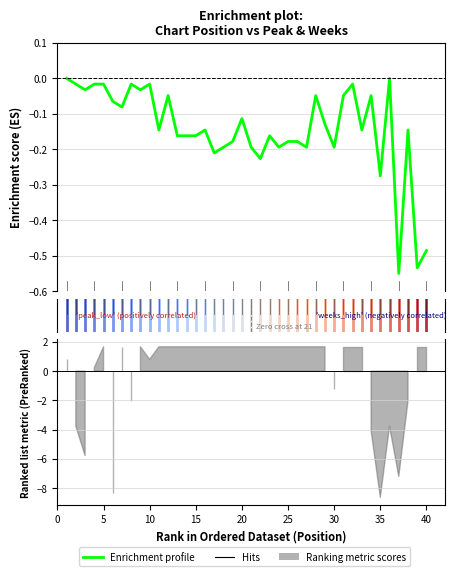

Where is the first local minimum?

3